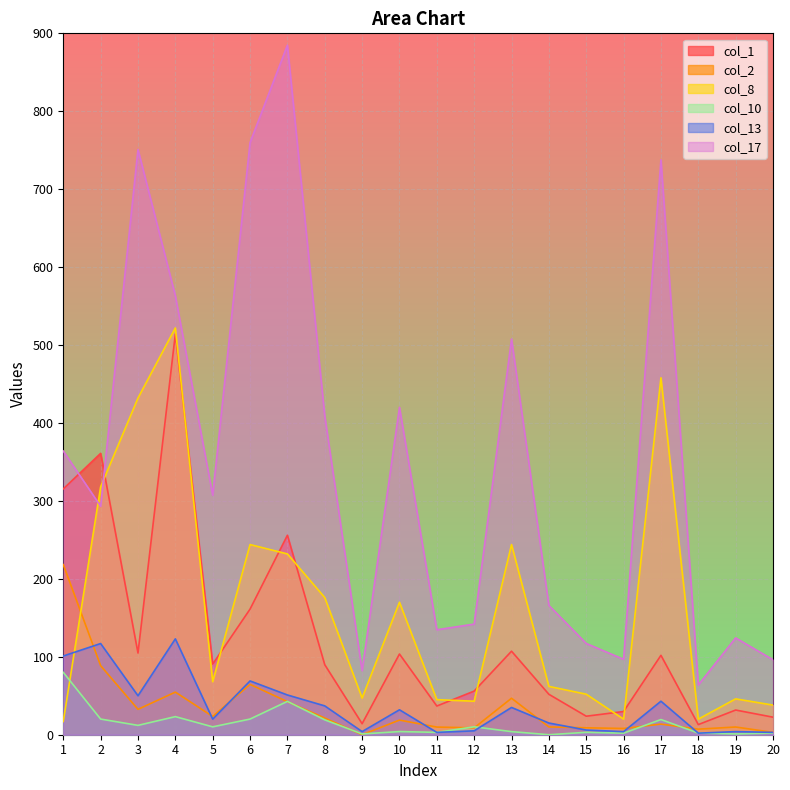

Is the value of col_2 at 16 greater than the value of col_8 at 19?

No